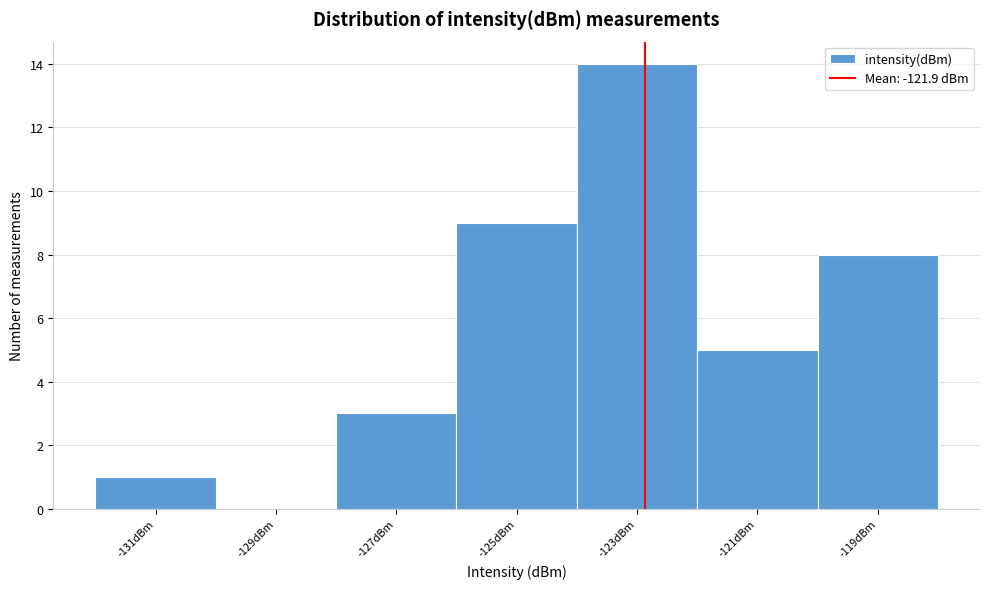

Reading left to right, what are all the values shown in this chart?

-131dBm=1	-129dBm=0	-127dBm=3	-125dBm=9	-123dBm=14	-121dBm=5	-119dBm=8